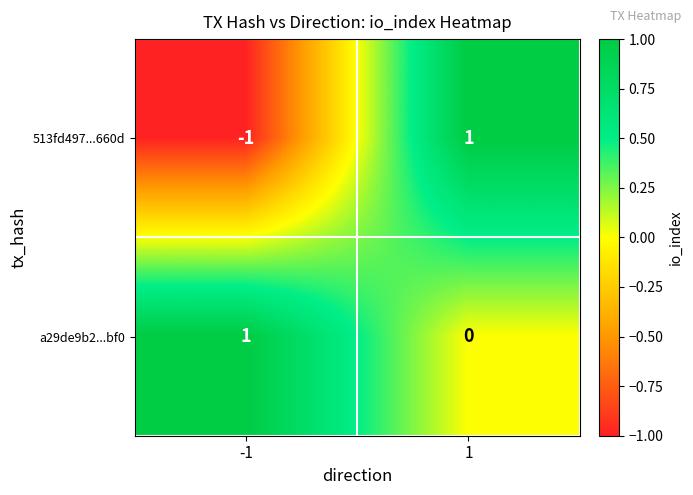

Reading left to right, extract all data points from this chart.

513fd497...660d: -1	1
a29de9b2...bf0: 1	0